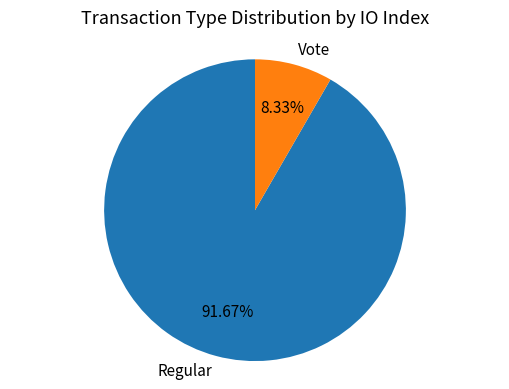

Count the number of slices in the pie.

2